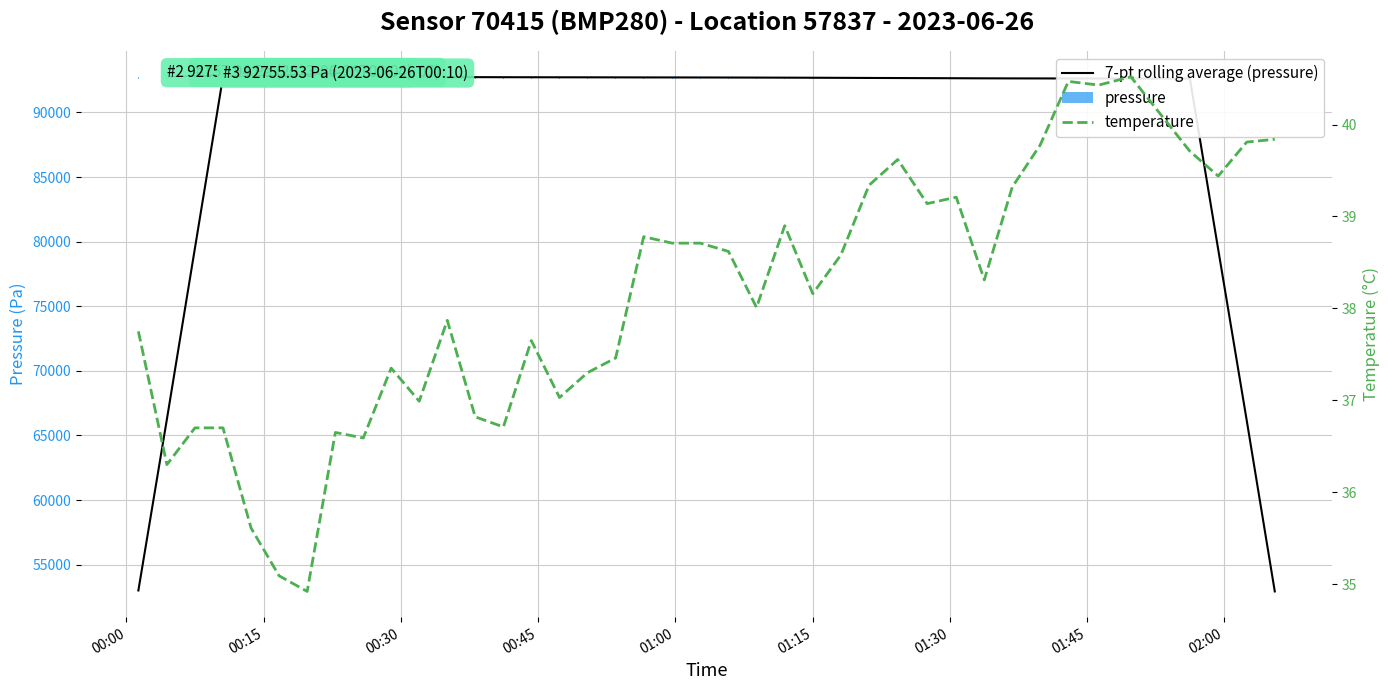

How many values in the 7-pt rolling average (pressure) series are below 92701?

20